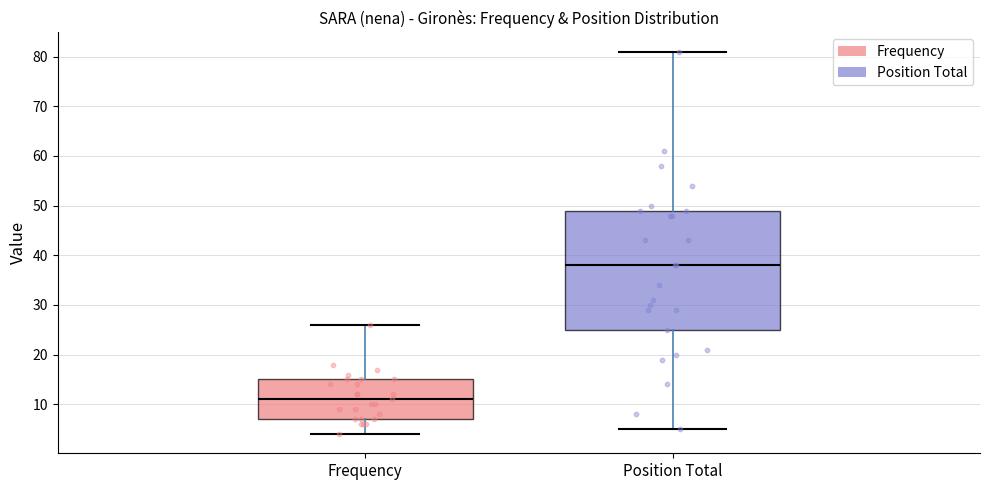

Reading left to right, transcribe this box plot: for each box, give where its median line is, the range the box spans, and where its two whiskers end, as read against the y-axis. The values are not printed on the chart, so give them approximately, as read against the axis.

Frequency: median 11, box 7 to 15, whiskers 4 to 26
Position Total: median 38, box 25 to 49, whiskers 5 to 81